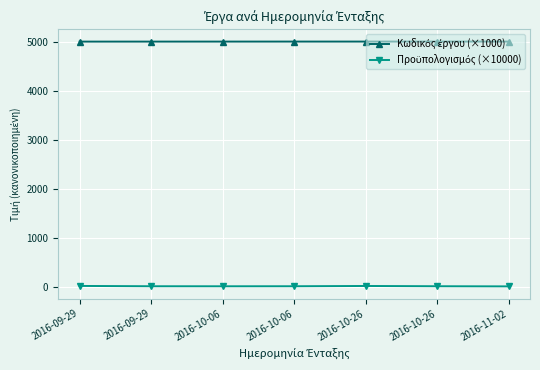

Which series has the largest total across all categories?

Κωδικός έργου (×1000)